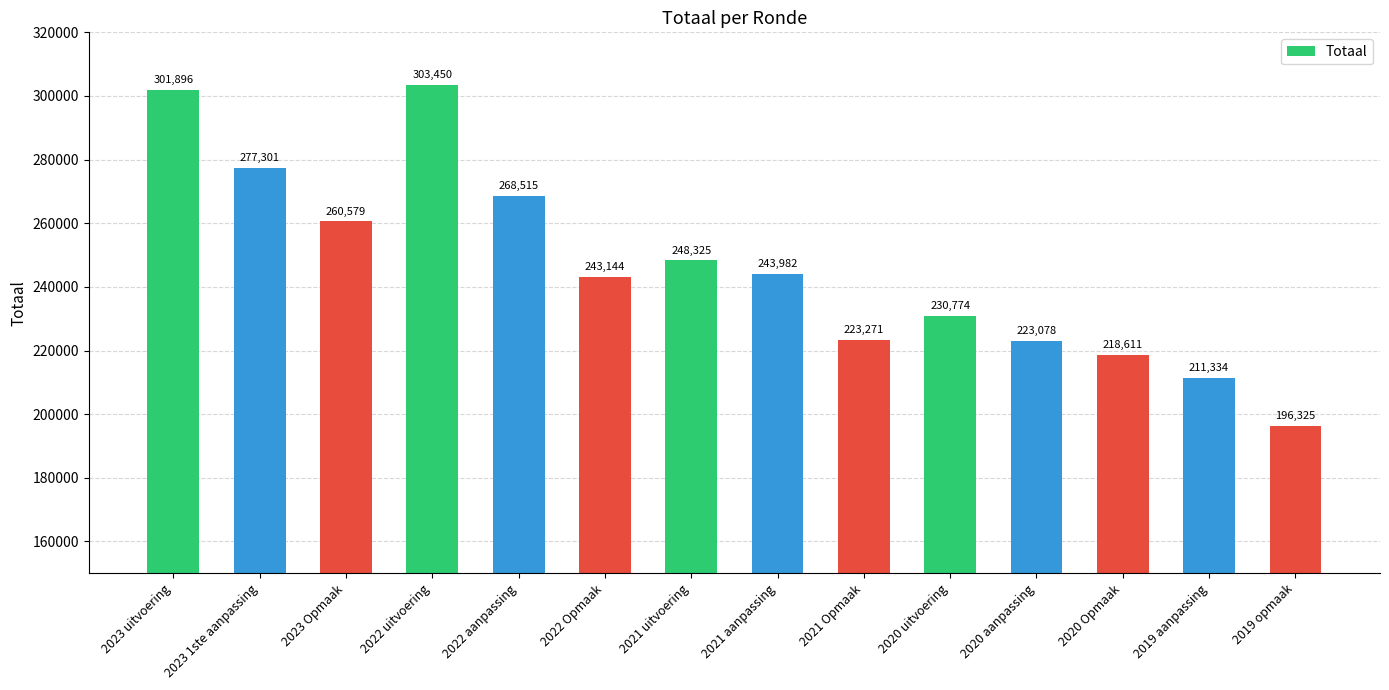

What is the average value?

246470